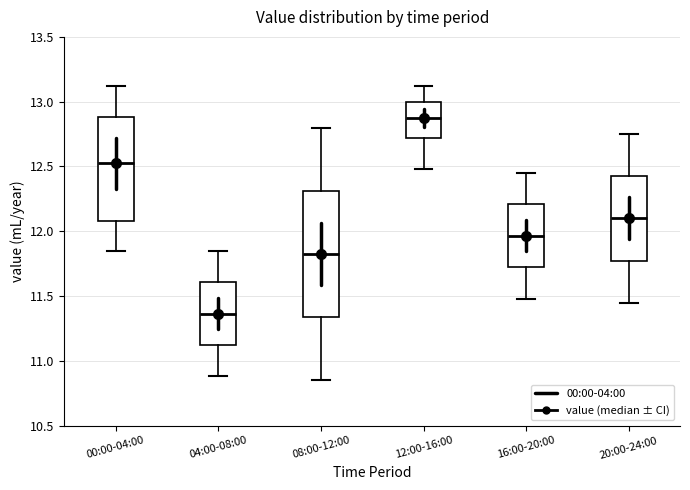

Where does the upper whisker of the box for 12:00-16:00 end on the y-axis? The values are not printed on the chart, so give them approximately, as read against the axis.

13.10